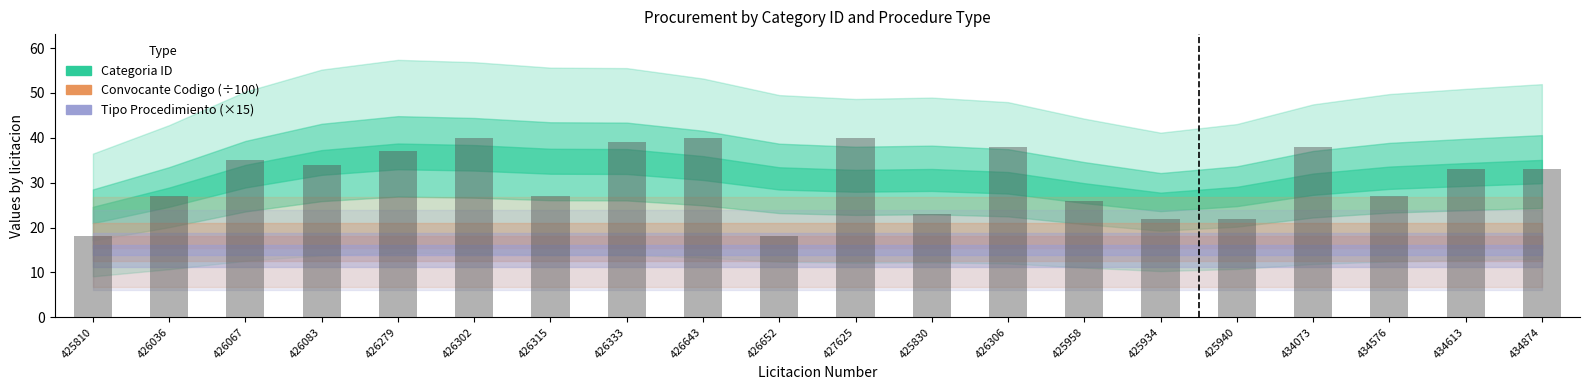

What is the sum of the values at 426315 and 426067?

62